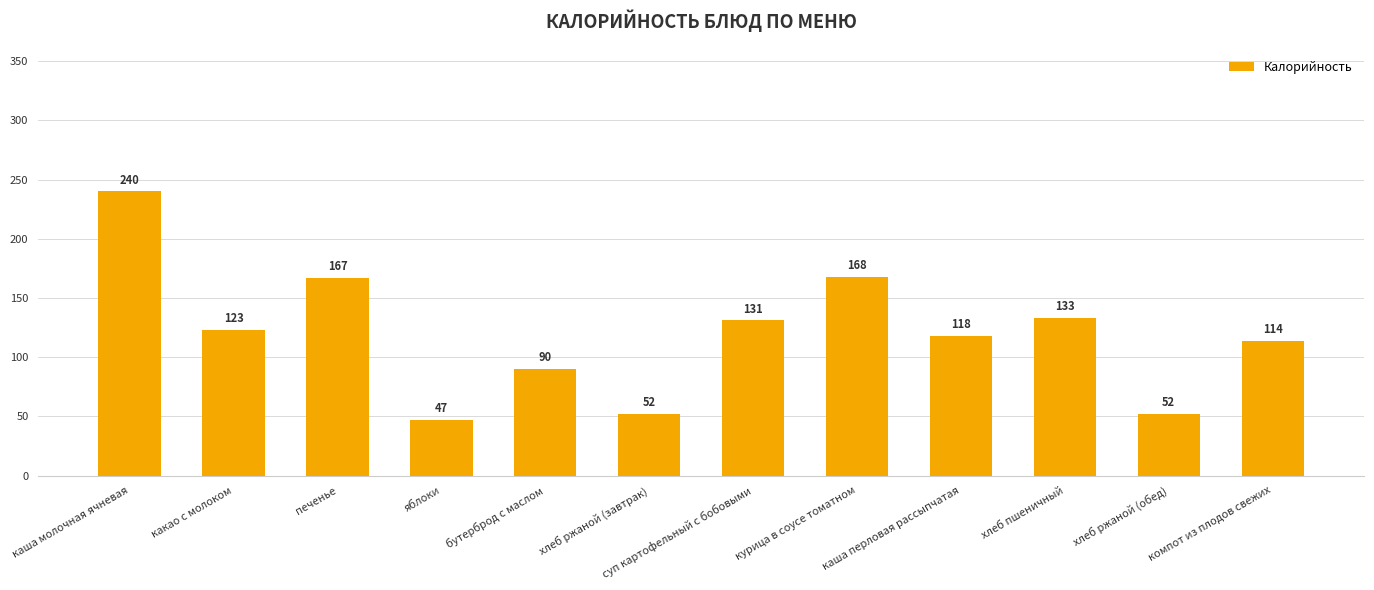

Which category has the lowest value across all series?

яблоки